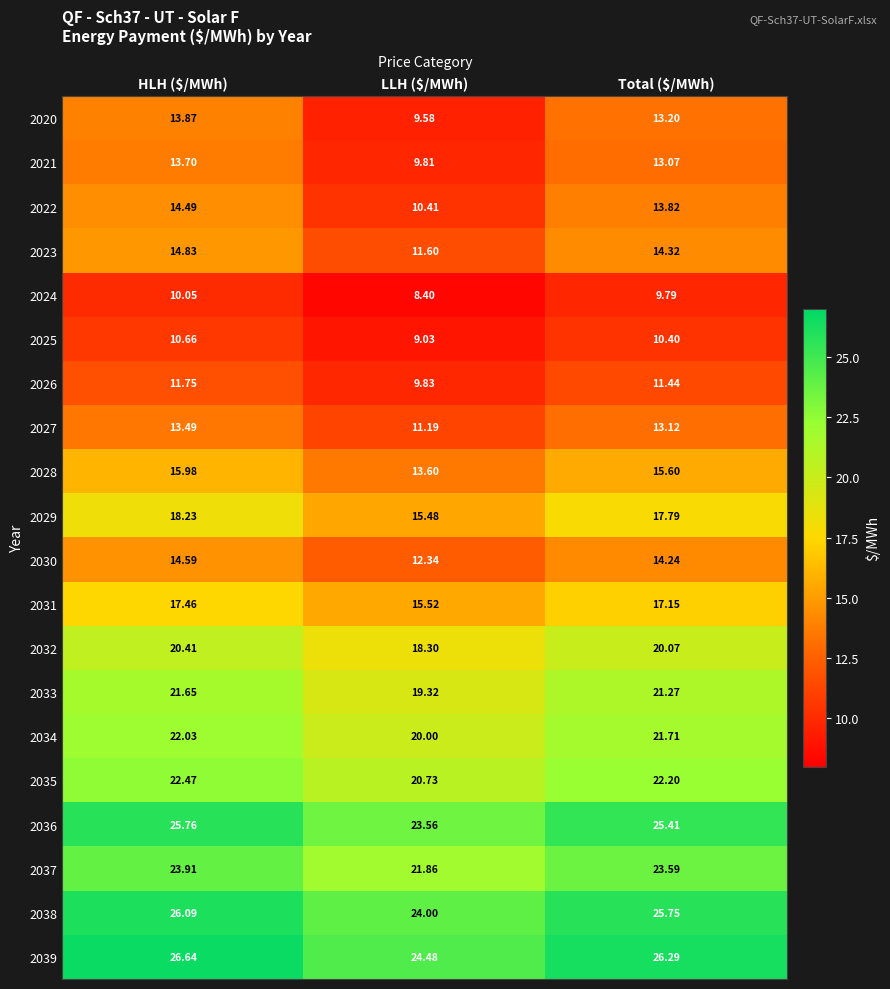

At which label does 2036 first exceed 25?

HLH ($/MWh)